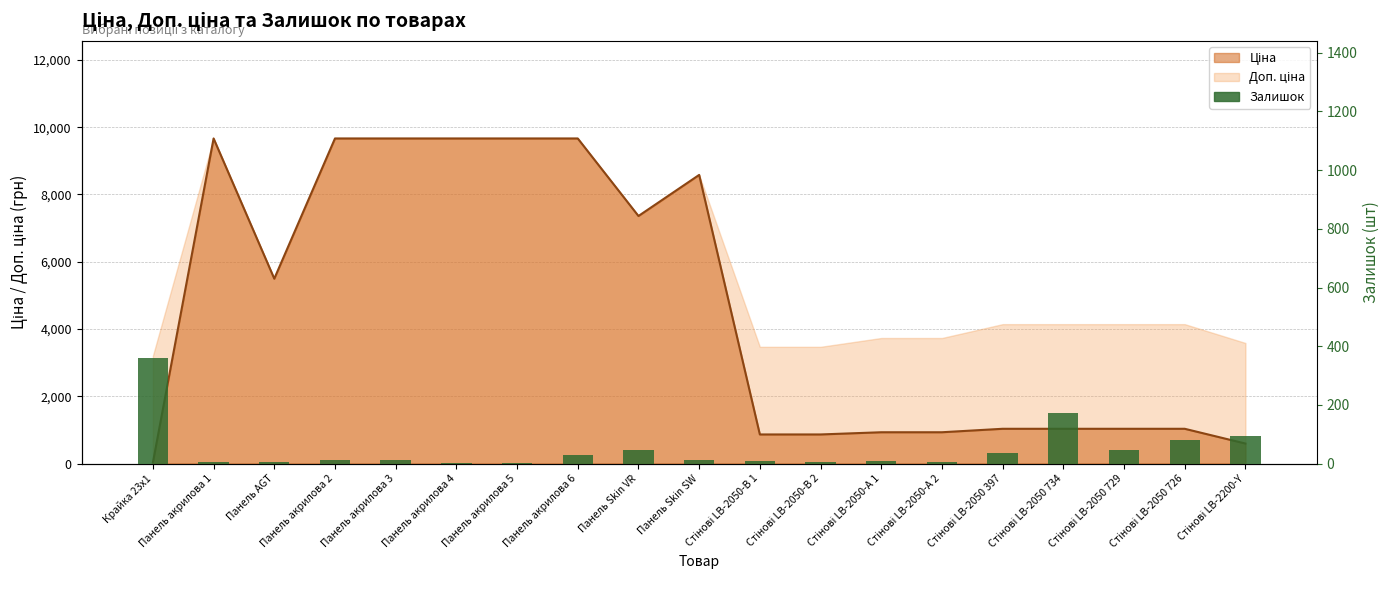

What is the maximum value shown in the chart?

360